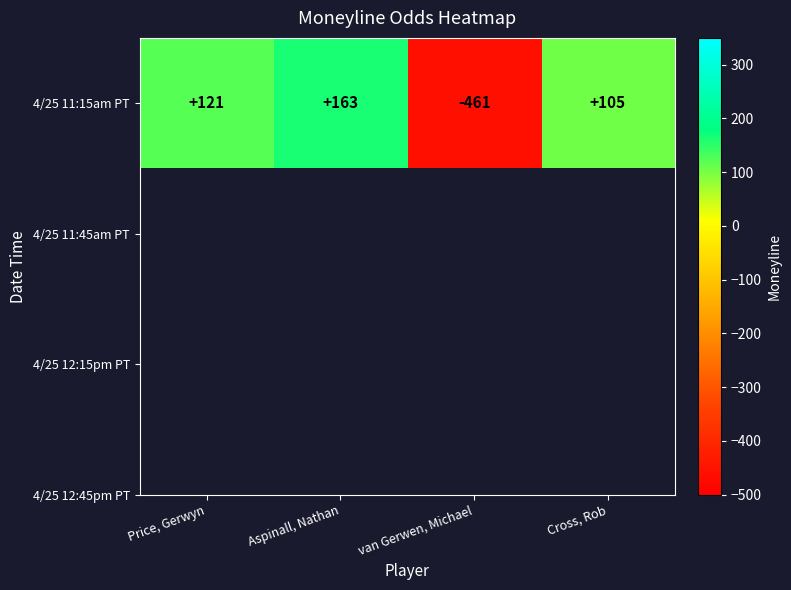

Reading left to right, list all the values displayed in this chart.

121	163	-461	105